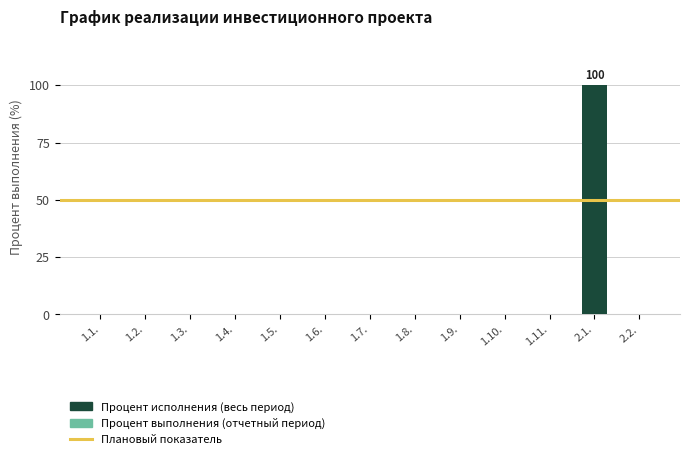

What is the maximum value shown in the chart?

100